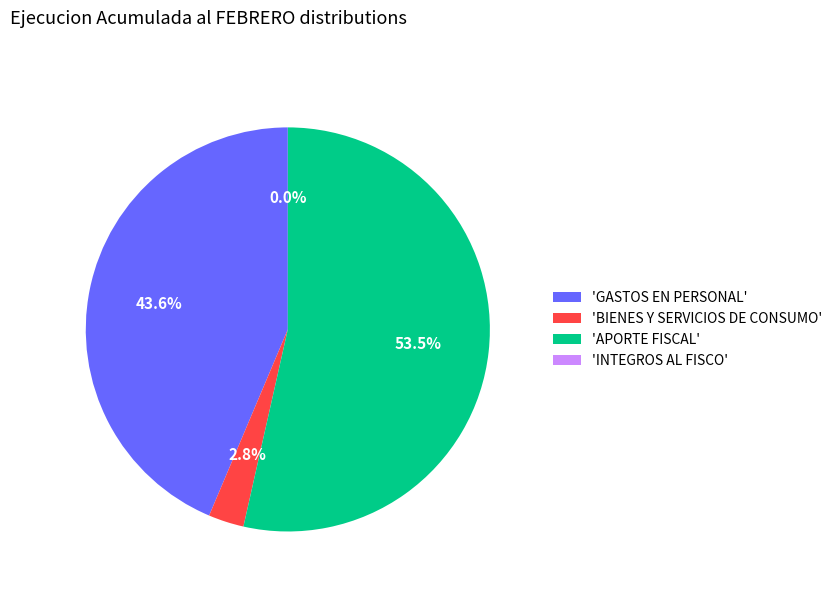

What is the total percentage of 'BIENES Y SERVICIOS DE CONSUMO' and 'APORTE FISCAL'?

56.4%